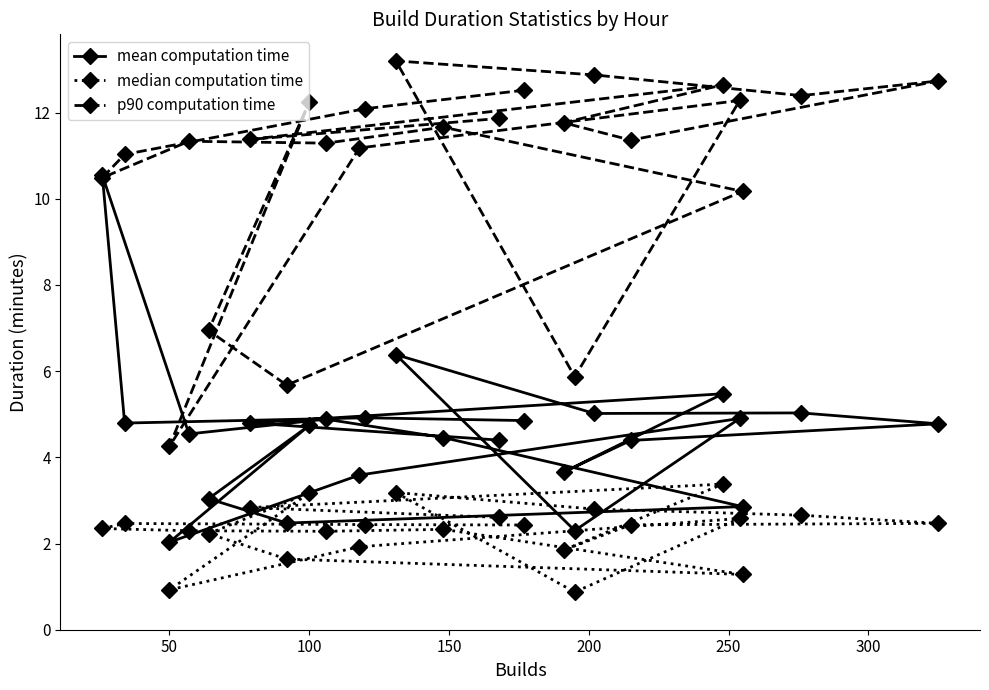

What is the smallest value displayed?

0.9